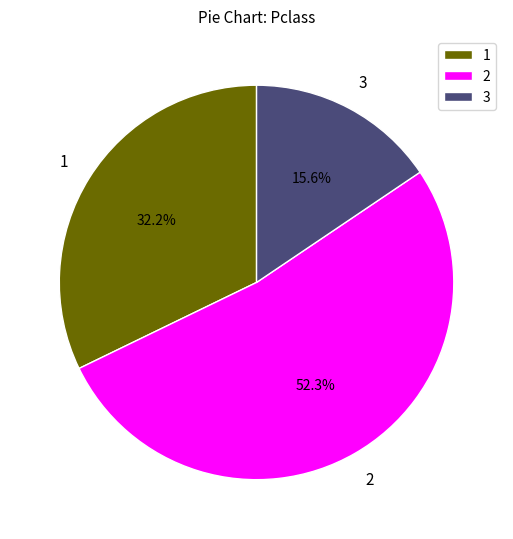

Approximately how many times larger is the value at 3 compared to 2?

0.3